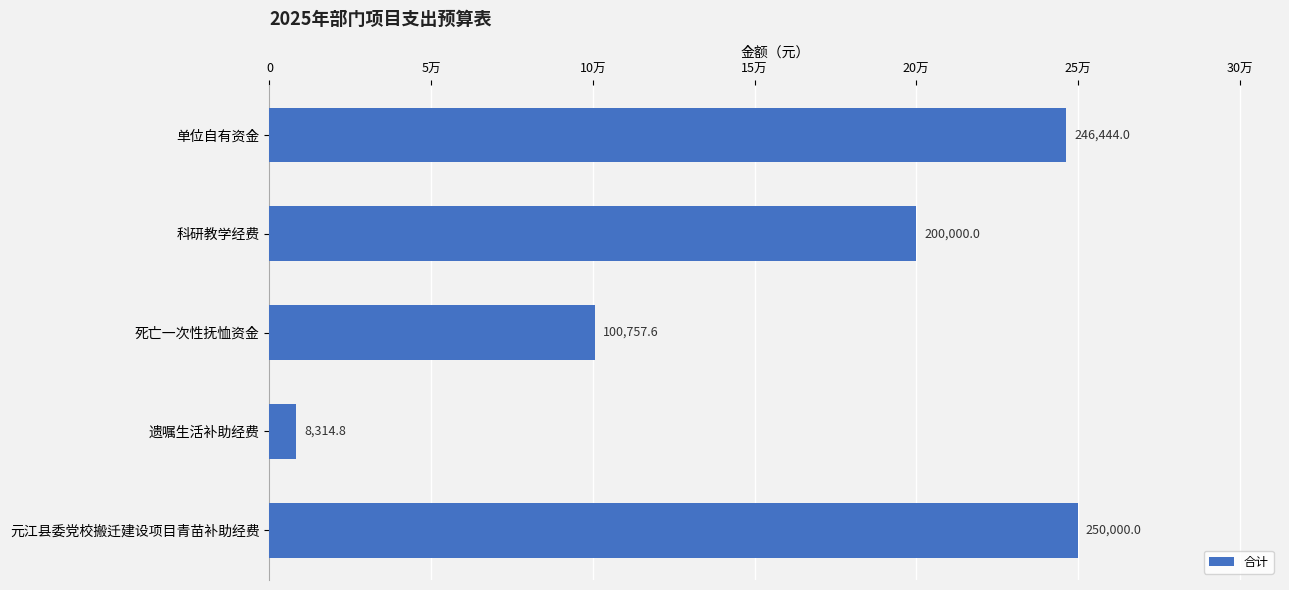

Are the bars horizontal?

Yes